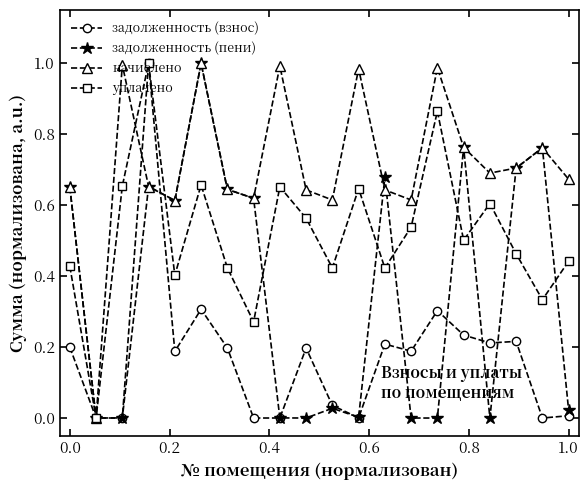

Count the number of categories in the chart.

20